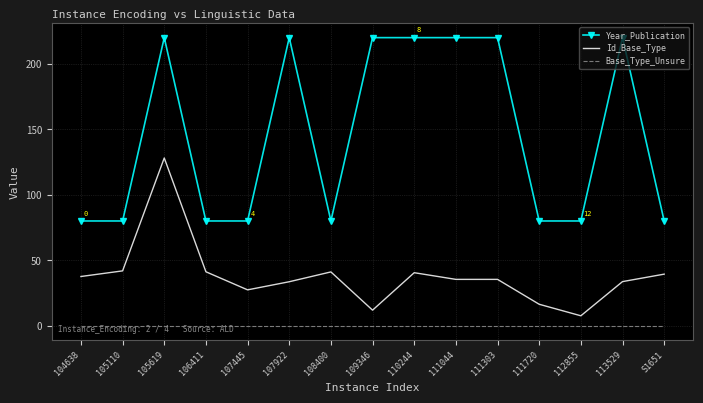

The value of Year_Publication at 111720 is 25.0. True or false?

False